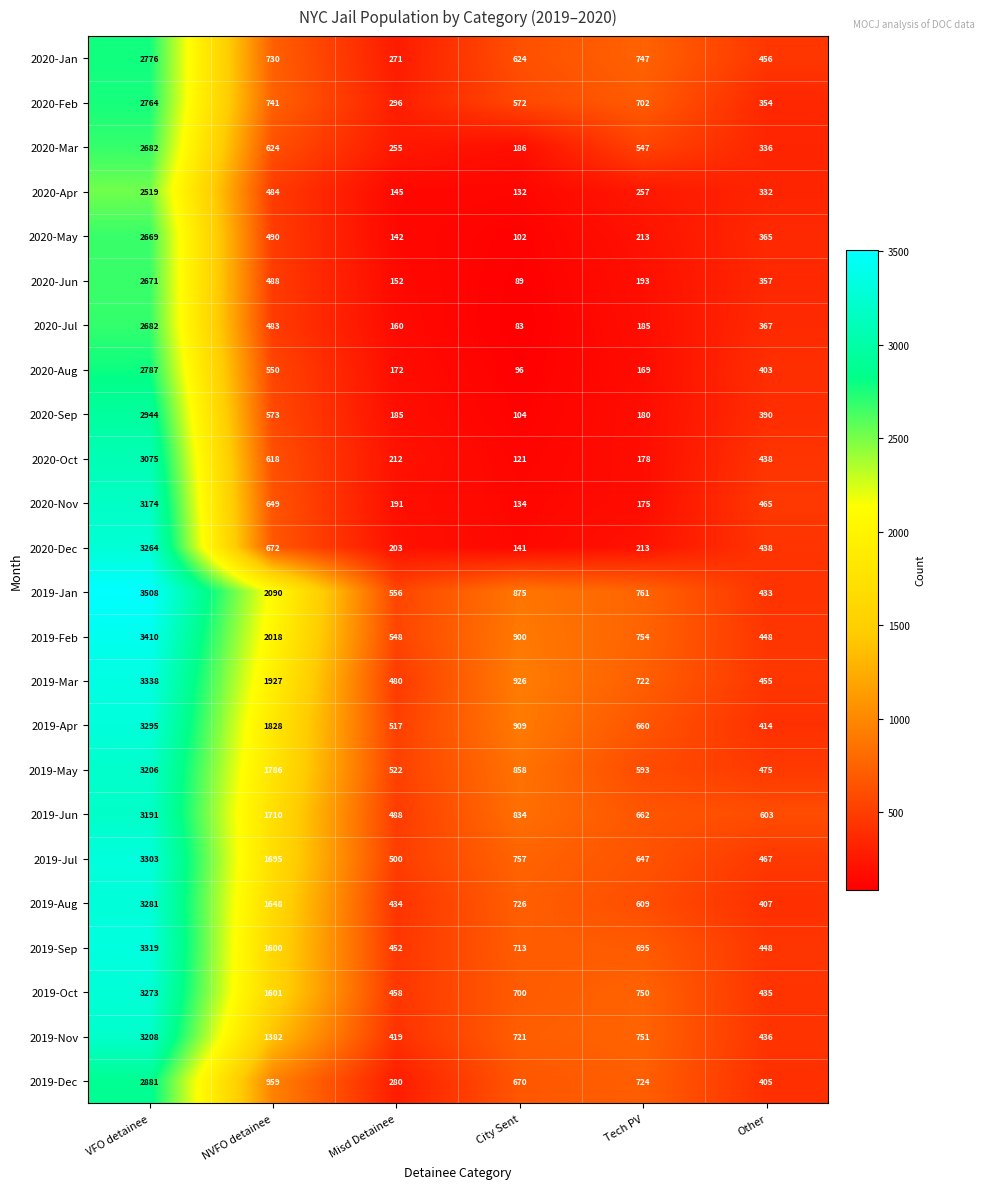

Where does the 2020-Feb series first go above 702?

VFO detainee